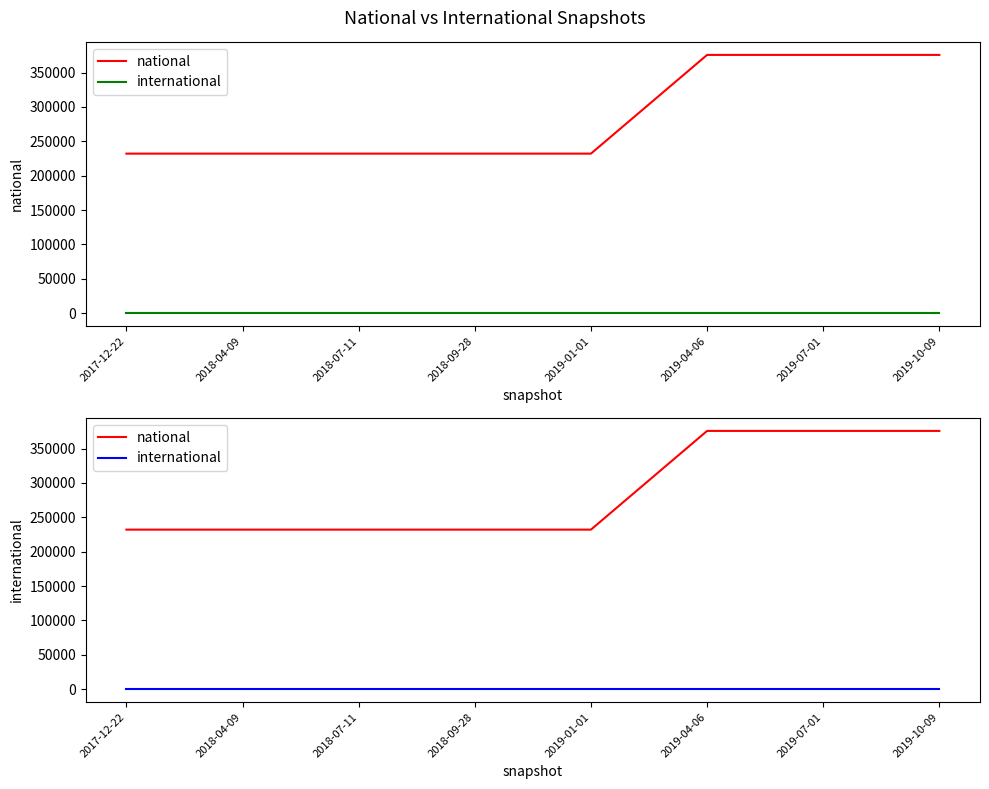

Reading left to right, what are all the values shown in this chart?

national: 232108	232108	232108	232108	232108	375645	375645	375645
international: 0	0	0	0	0	0	0	0